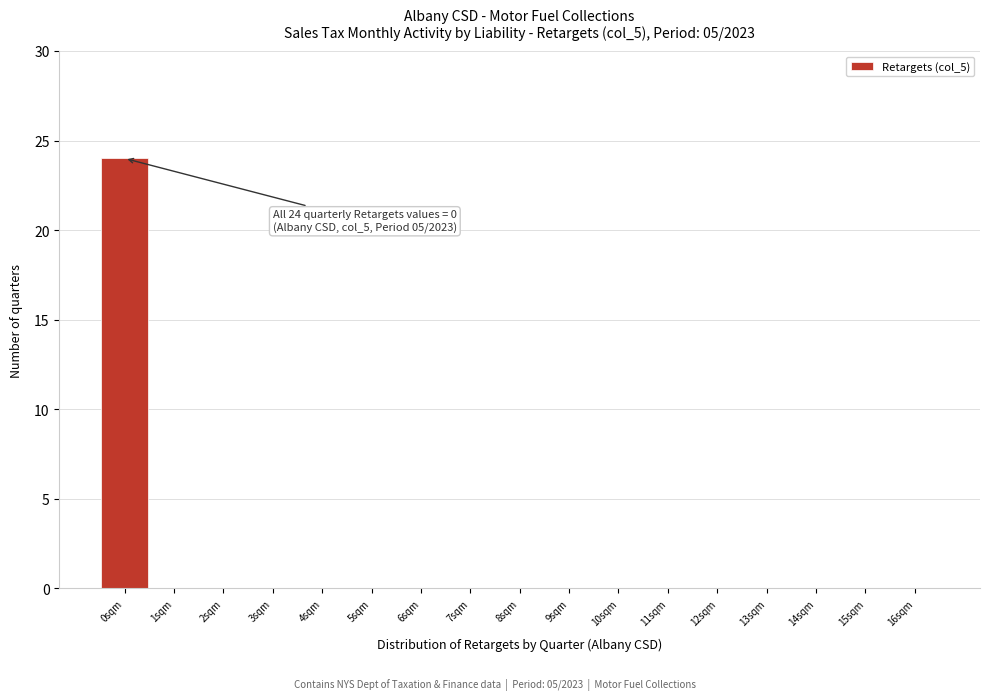

Reading left to right, extract all data points from this chart.

0sqm=24	1sqm=0	2sqm=0	3sqm=0	4sqm=0	5sqm=0	6sqm=0	7sqm=0	8sqm=0	9sqm=0	10sqm=0	11sqm=0	12sqm=0	13sqm=0	14sqm=0	15sqm=0	16sqm=0